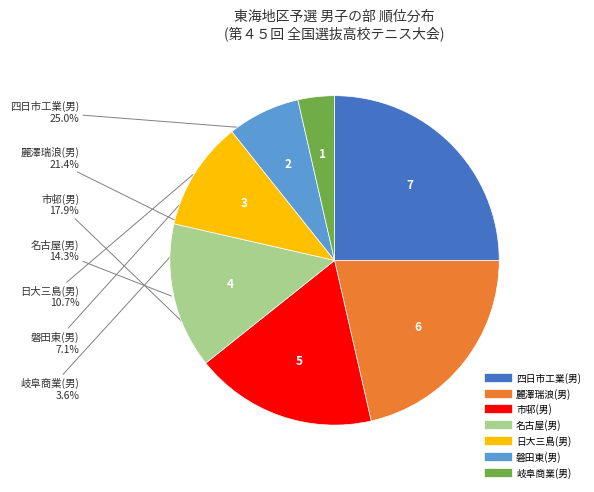

Is there any slice that represents more than half of the pie?

No